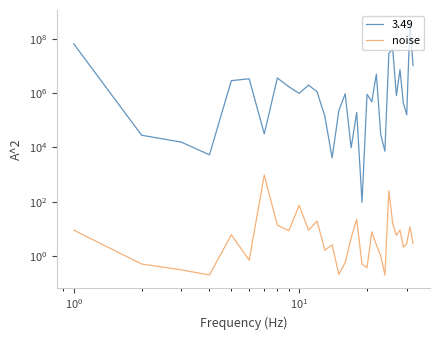

What is the average value?

45.2